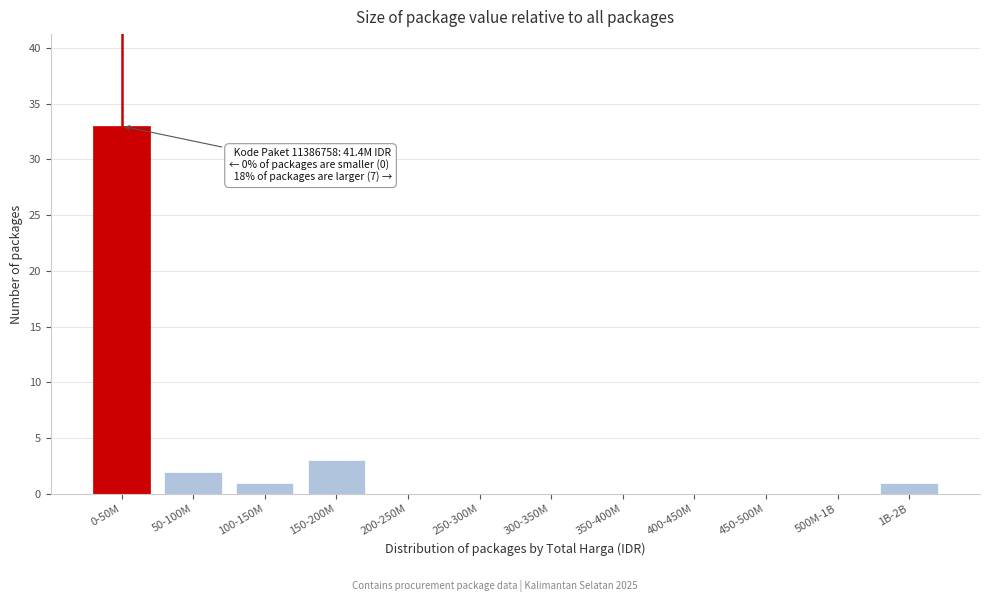

Reading left to right, transcribe all the data shown in this chart.

0-50M=33	50-100M=2	100-150M=1	150-200M=3	200-250M=0	250-300M=0	300-350M=0	350-400M=0	400-450M=0	450-500M=0	500M-1B=0	1B-2B=1